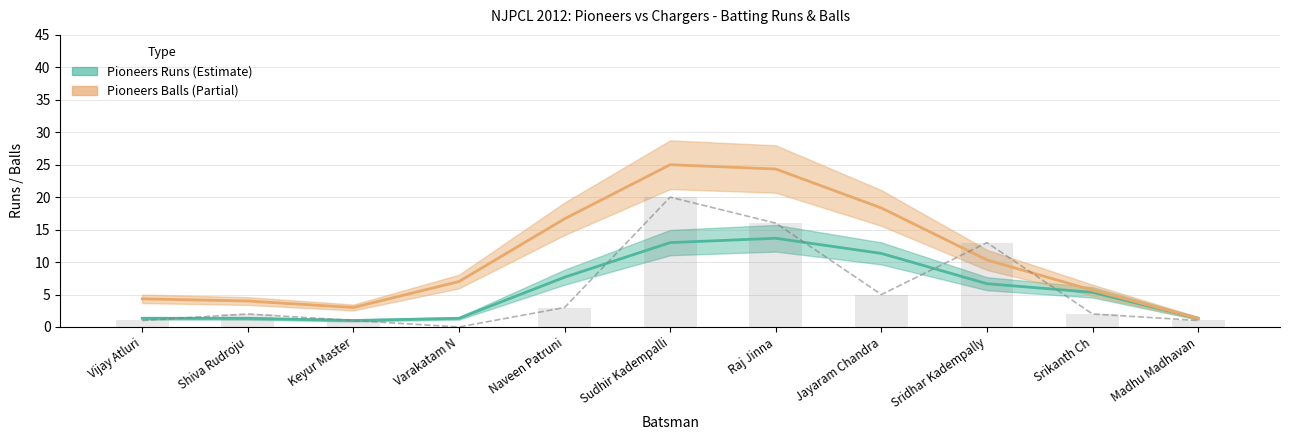

Are the bars grouped side by side (vs. stacked)?

No